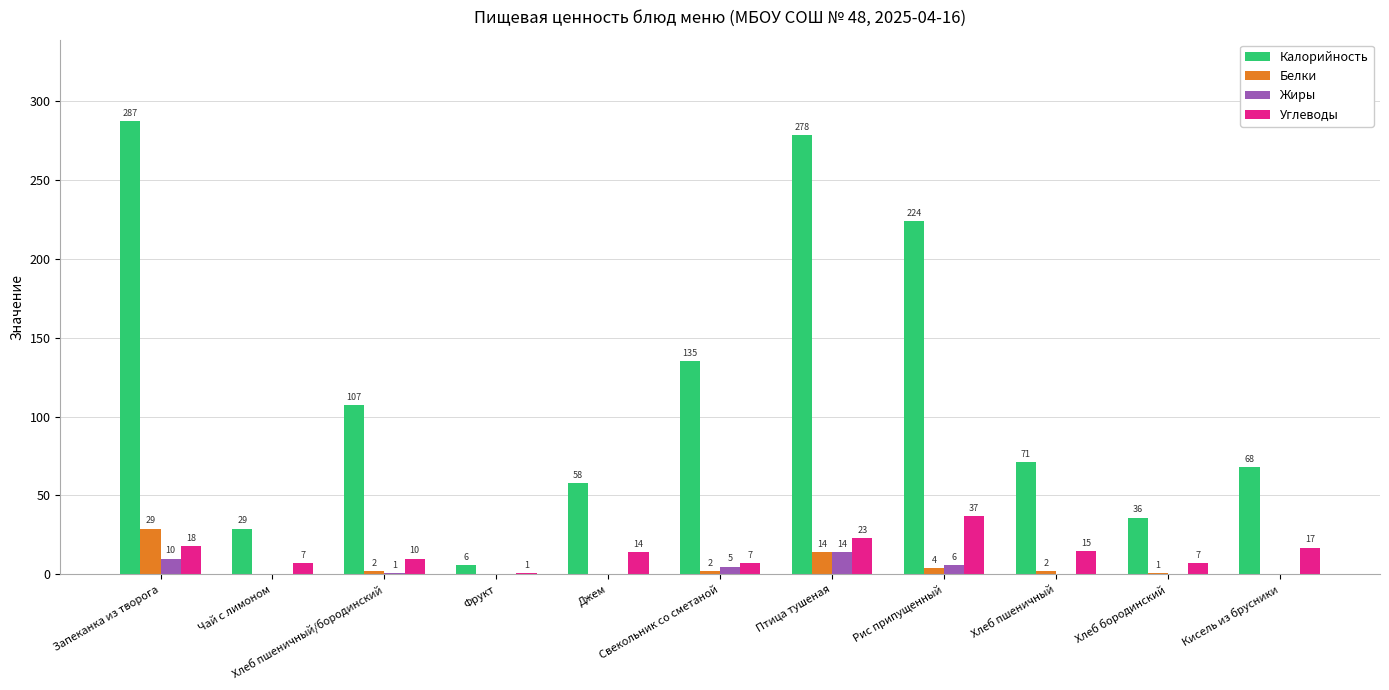

Reading left to right, list all the values displayed in this chart.

Калорийность: 287	29	107	6	58	135	278	224	71	36	68
Белки: 29	0	2	0	0	2	14	4	2	1	0
Жиры: 10	0	1	0	0	5	14	6	0	0	0
Углеводы: 18	7	10	1	14	7	23	37	15	7	17